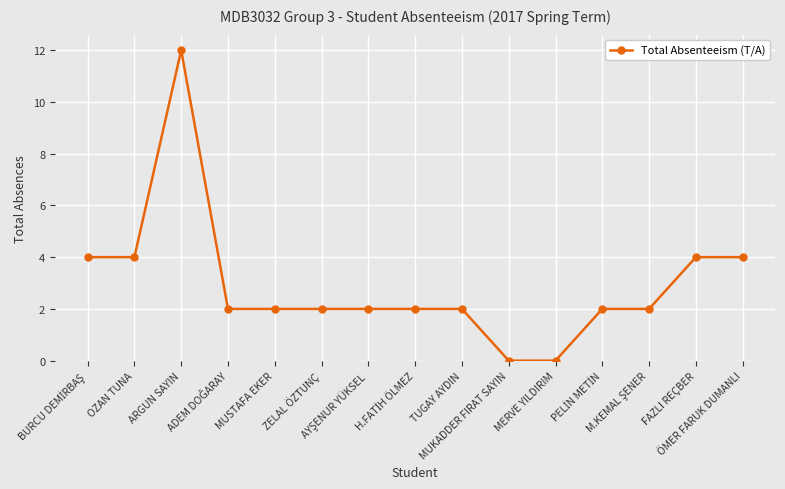

Is it true that the value at FAZLI REÇBER is 4?

True